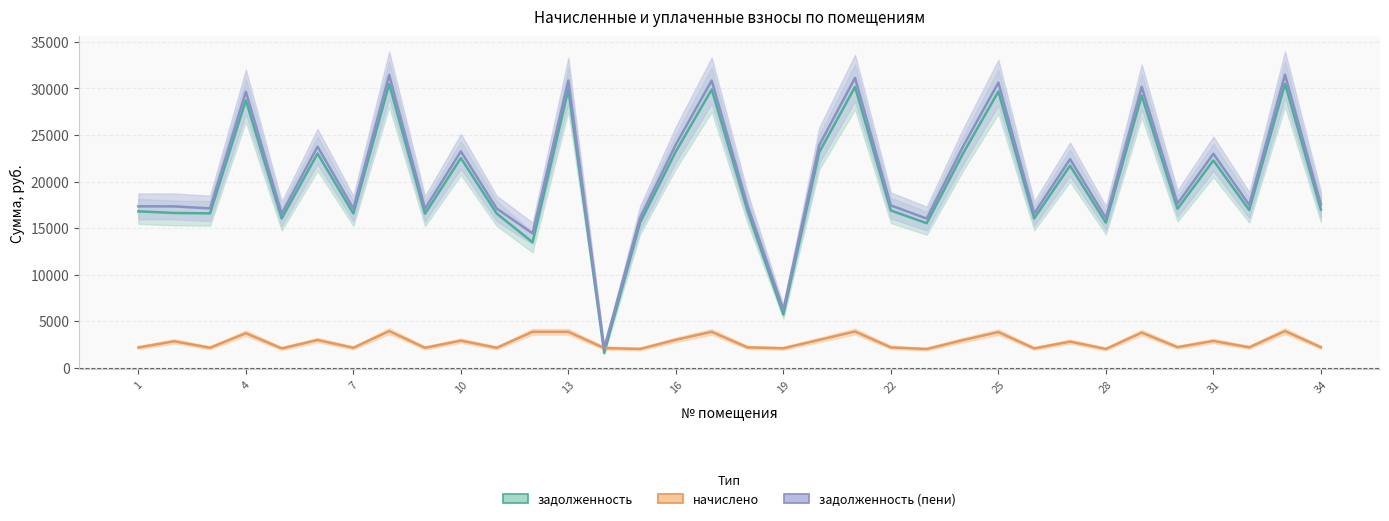

True or false: задолженность (пени) and начислено cross at least once.

False